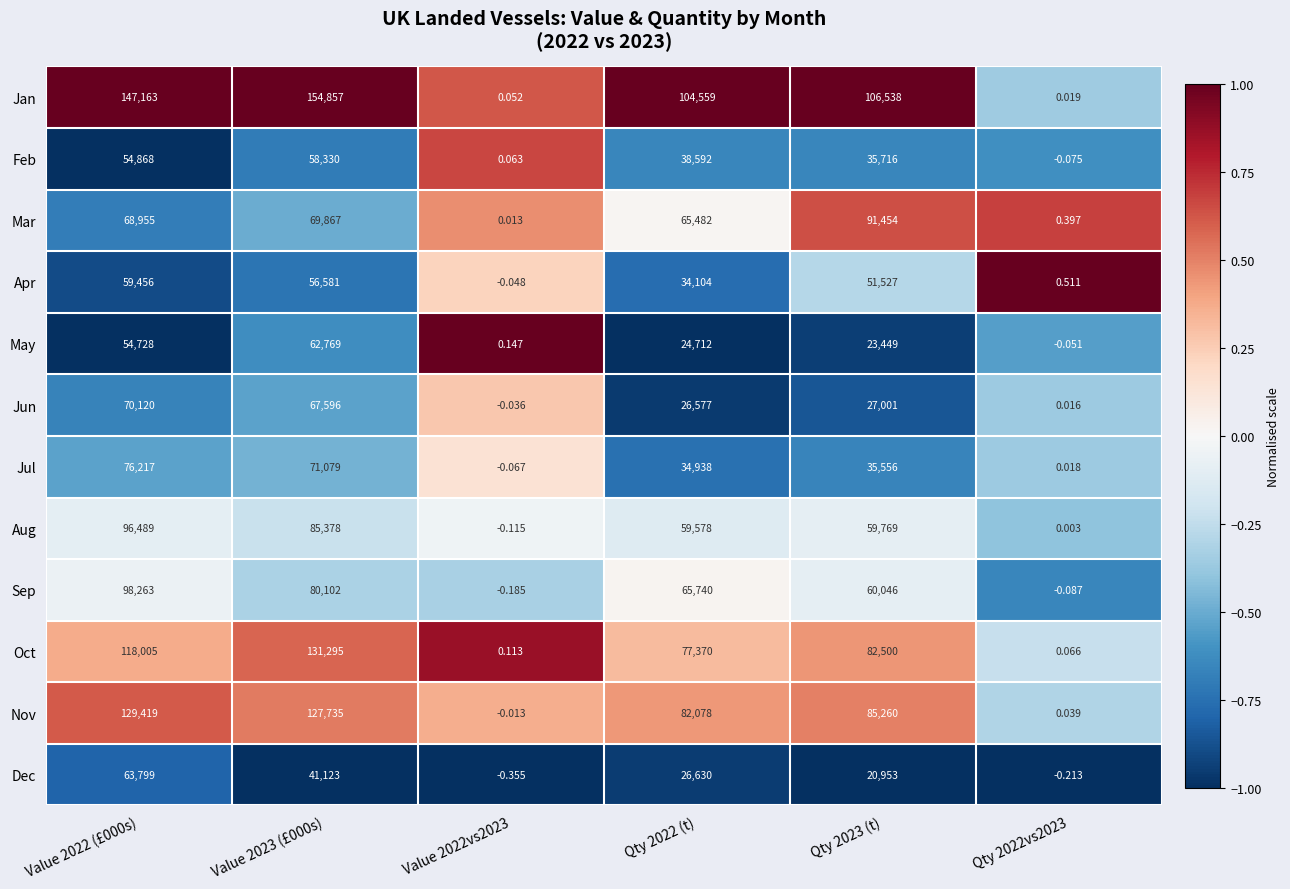

Rank the series by their maximum value, from highest to lowest.

Jan, Oct, Nov, Sep, Aug, Mar, Jul, Jun, Dec, May, Apr, Feb